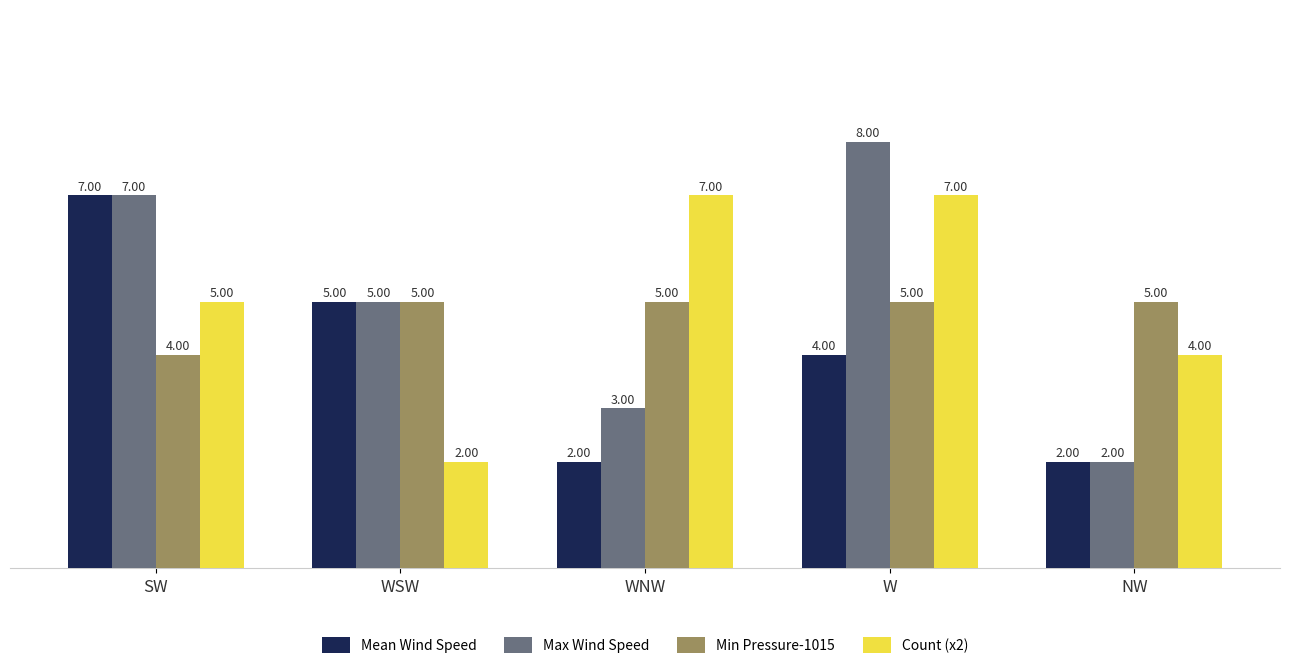

How many bars are there in each group?

4